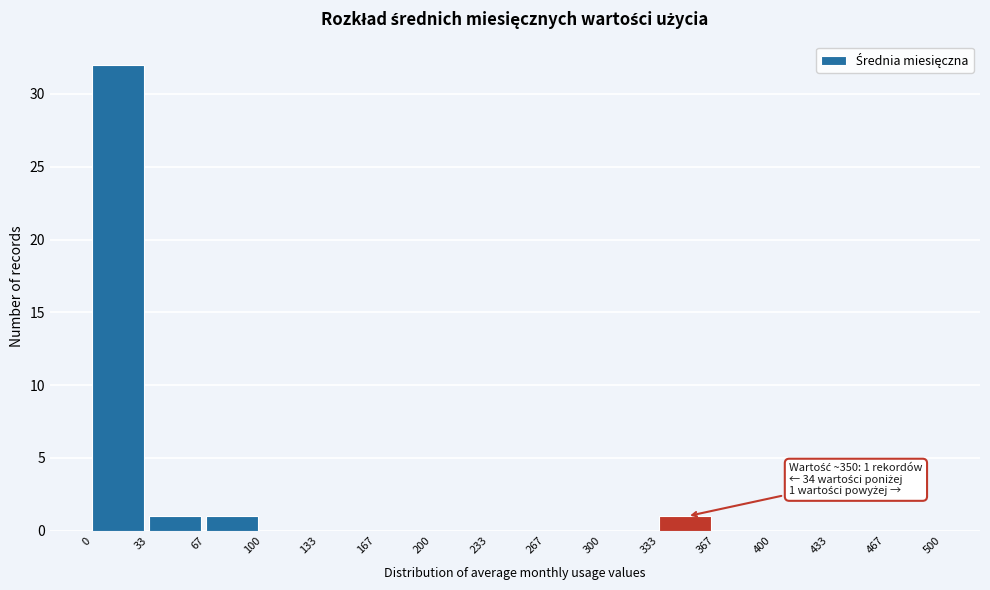

Which range on the x-axis has the tallest bar?

0 to 33